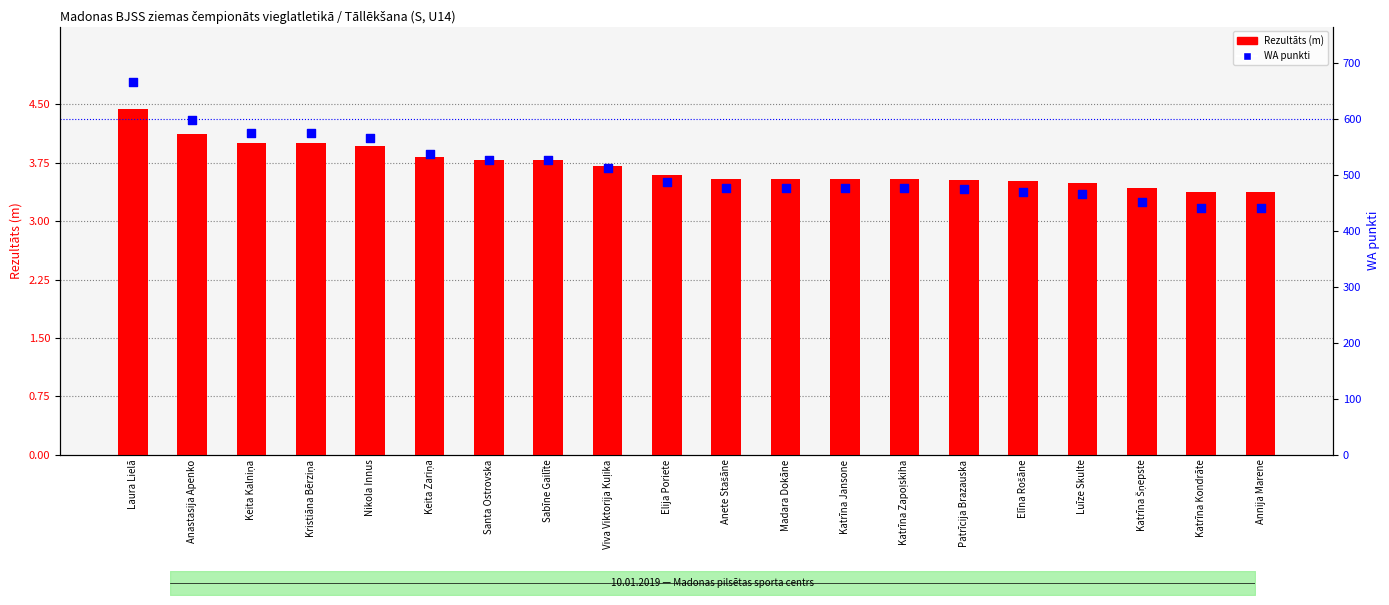

What is the total value across all series at Katrīna Šņepste?

454.4